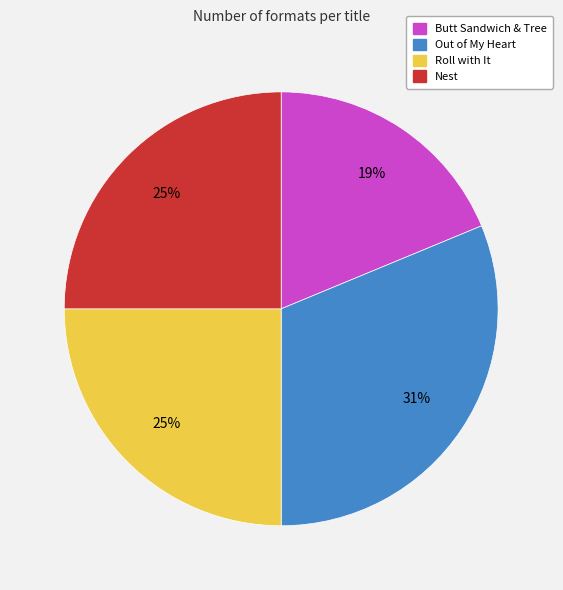

To the nearest percent, what is the average slice percentage?

25%